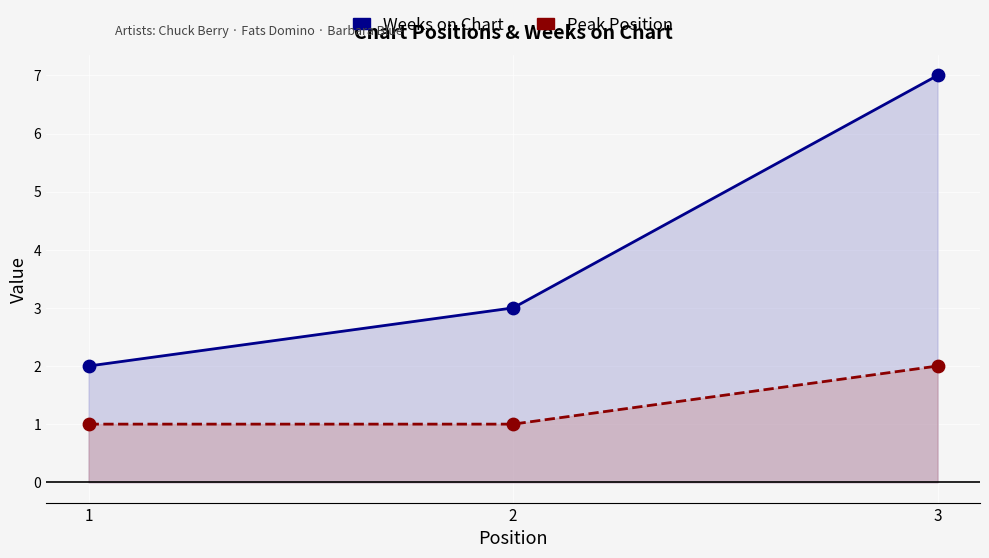

Which series has the largest total across all categories?

Weeks on Chart